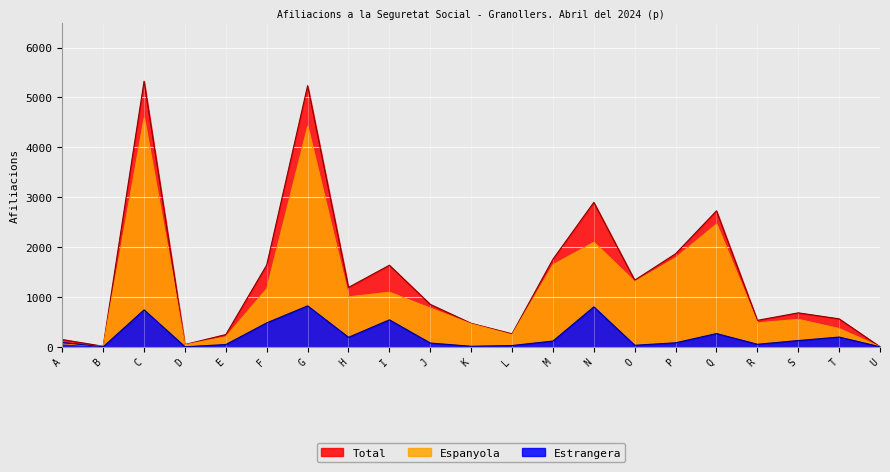

What is the value of the Estrangera point at the 12th from the left?

25